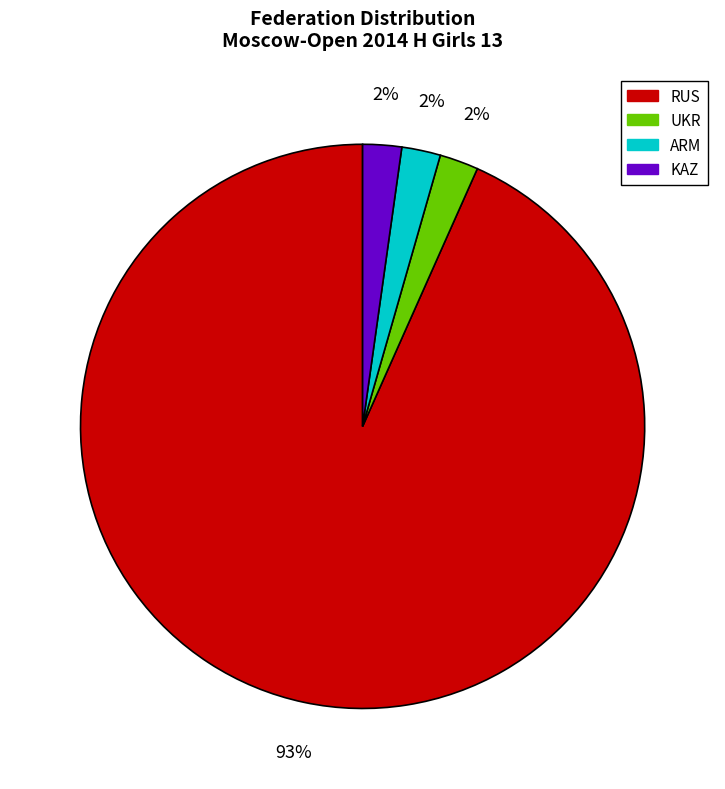

How many segments does this pie chart have?

4